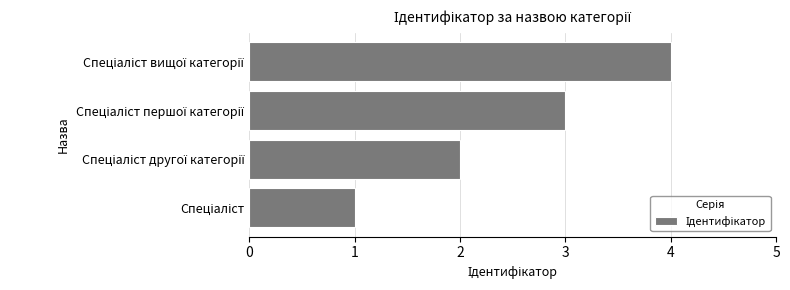

What is the difference between the maximum and minimum values?

3